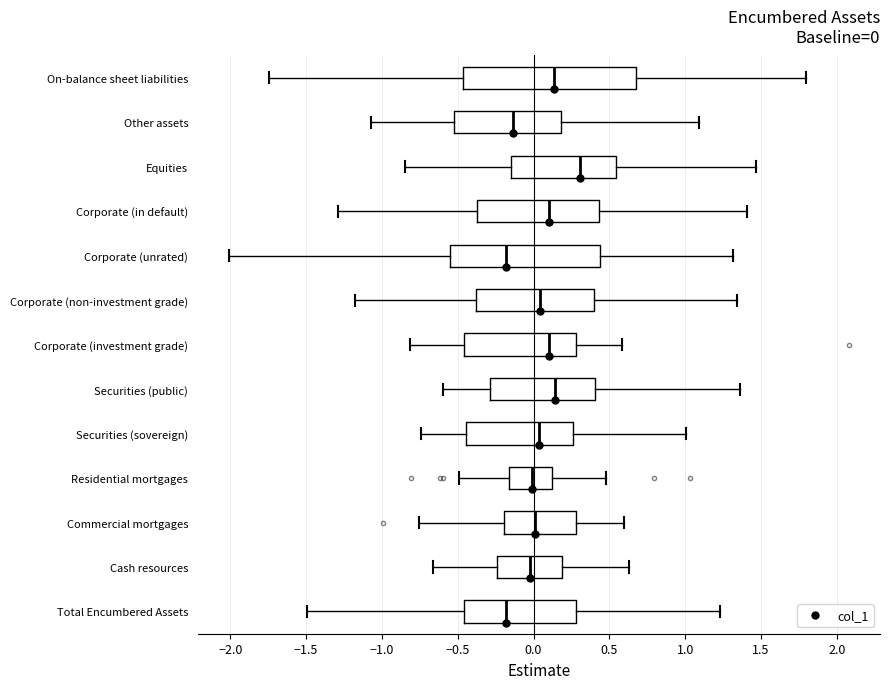

Comparing the boxes themselves (not the whiskers), which one is the widest?

On-balance sheet liabilities